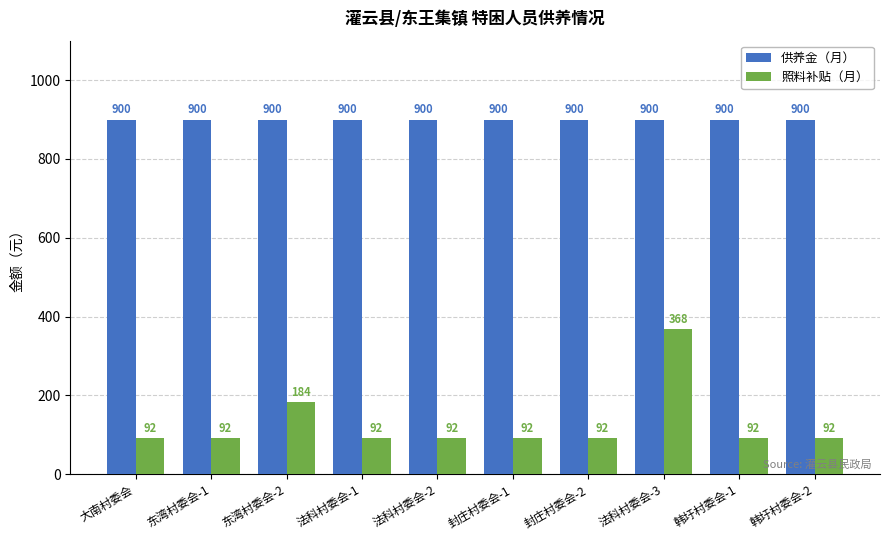

The 供养金（月） series shows 900 at 法科村委会-3. True or false?

True